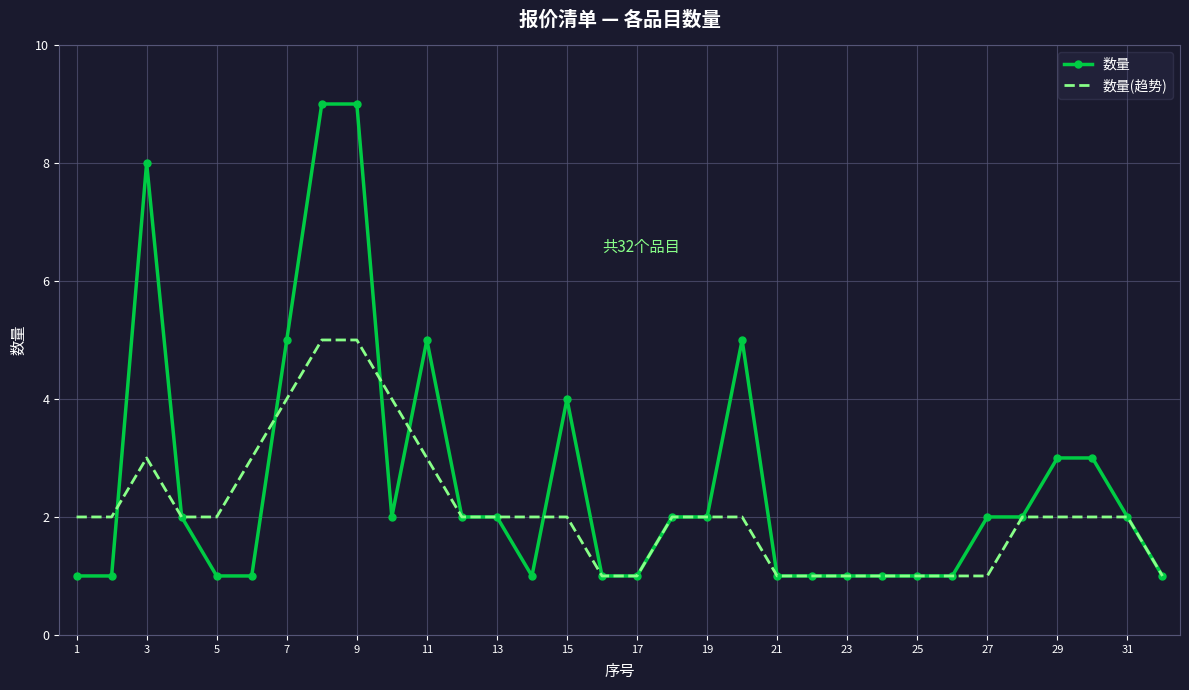

What is the highest value of the 数量(趋势) series?

5